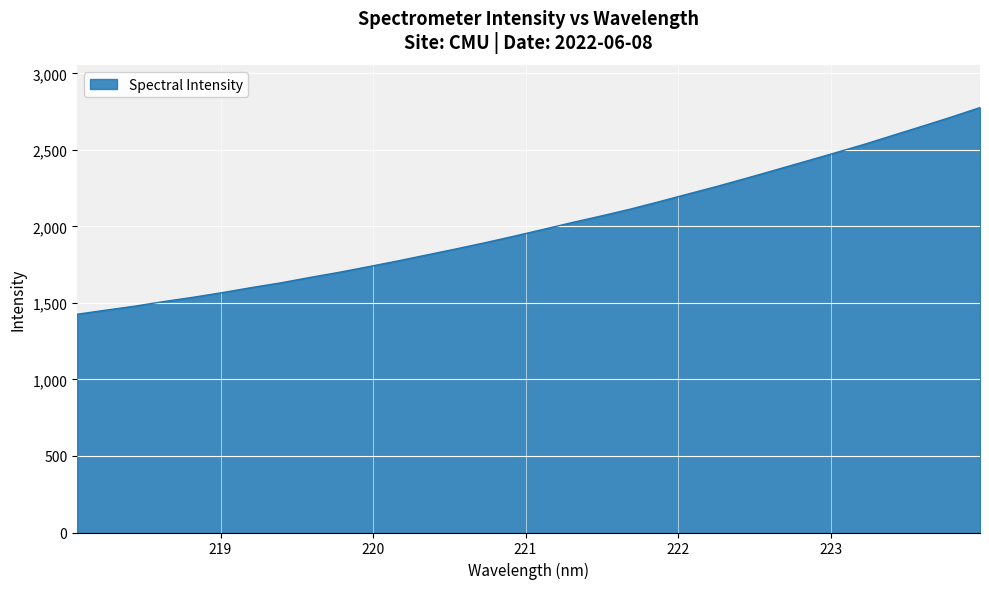

Reading left to right, what are all the values shown in this chart?

1426.4	1453.3	1479.8	1510.1	1537.8	1568.4	1601.2	1632.0	1667.3	1700.8	1737.3	1774.7	1814.0	1853.3	1894.0	1936.9	1981.1	2026.3	2069.2	2114.1	2163.1	2213.8	2263.9	2316.7	2370.7	2425.2	2480.0	2535.4	2595.0	2654.1	2714.0	2777.0